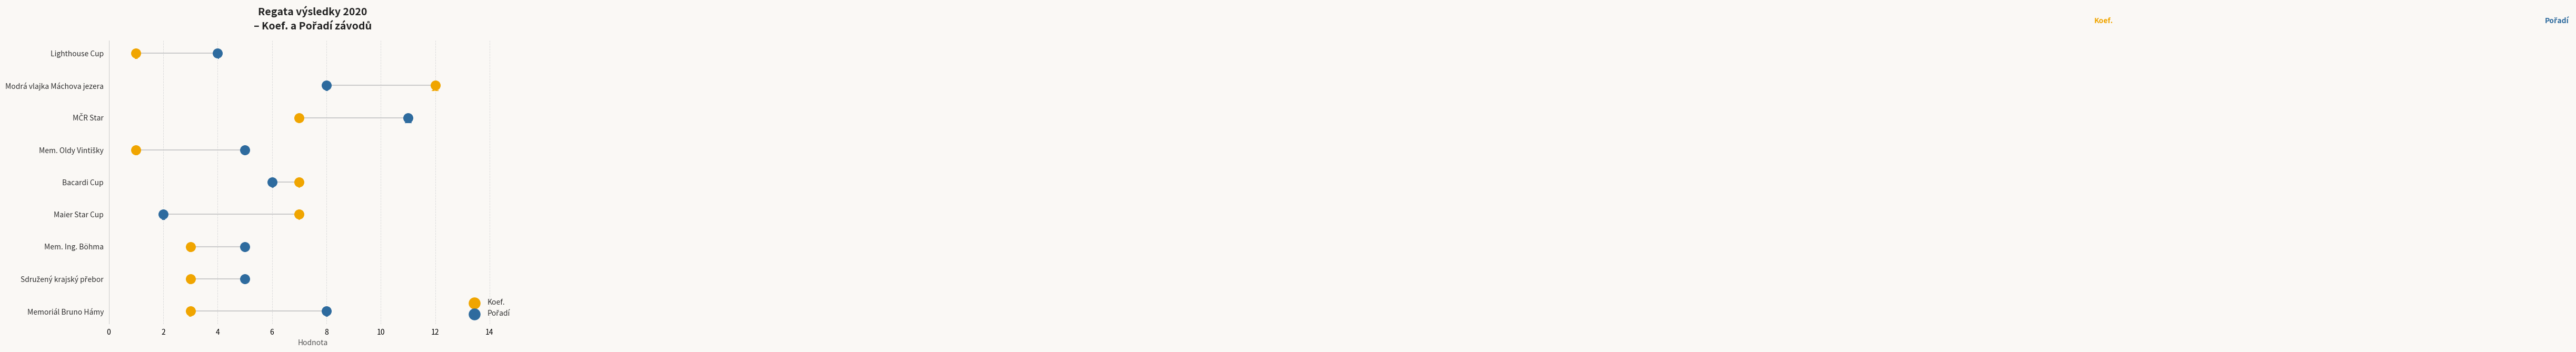

Which series has the widest spread of Y values?

Koef.